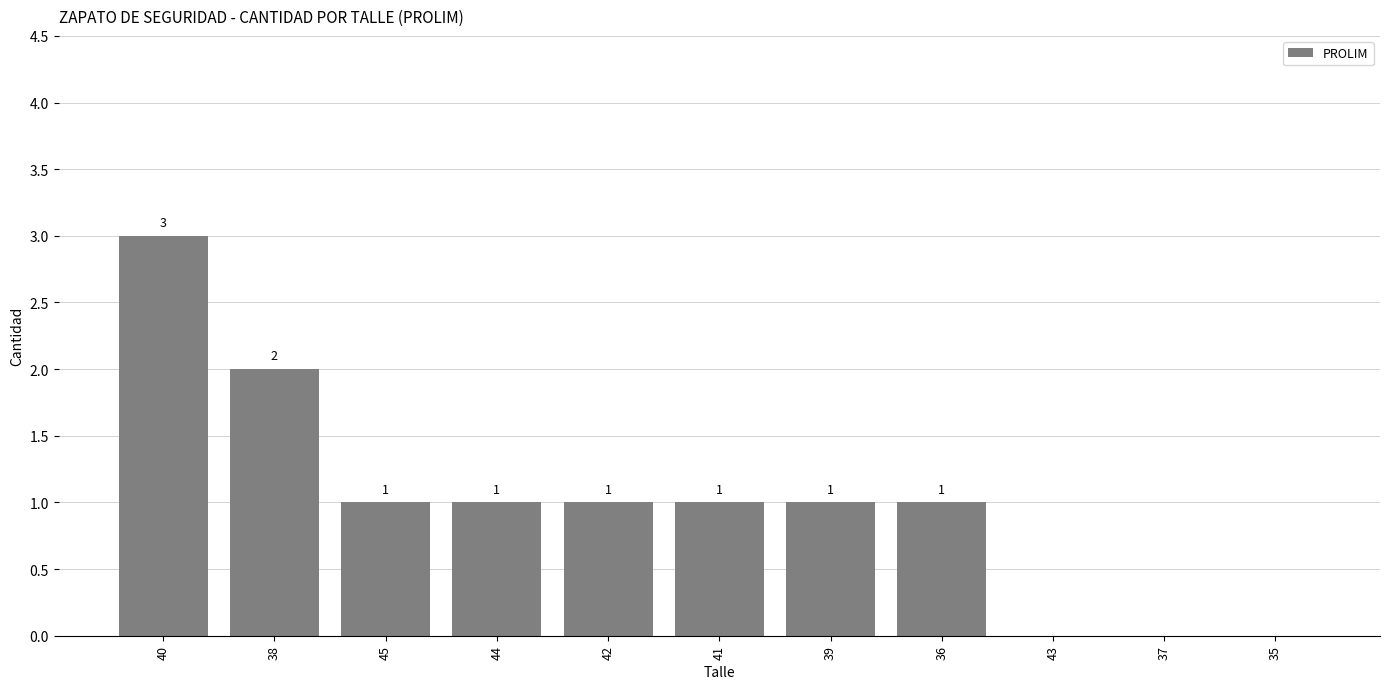

What is the sum of the values at 43 and 36?

1